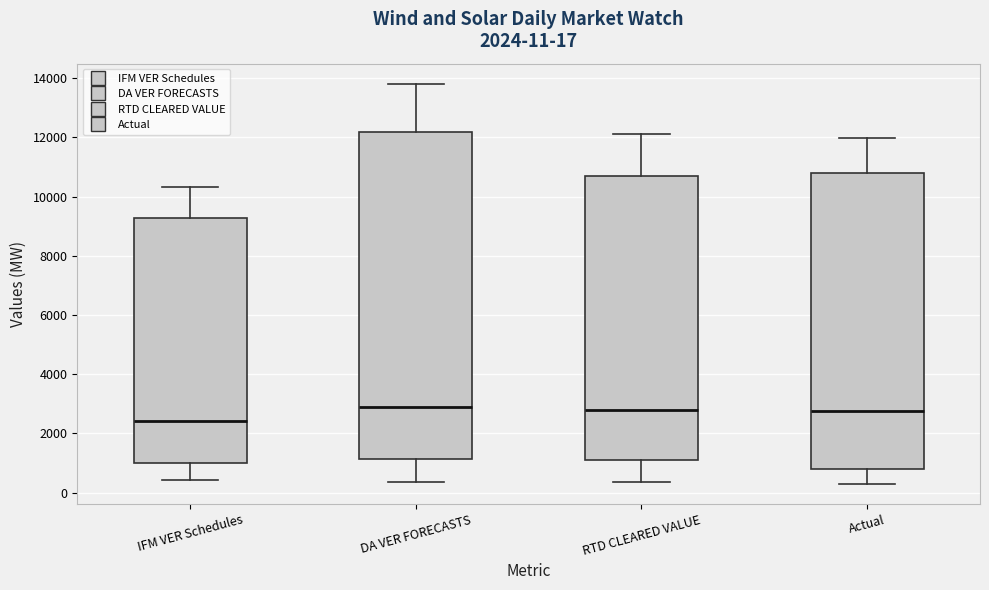

Comparing the boxes themselves (not the whiskers), which one is the tallest?

DA VER FORECASTS